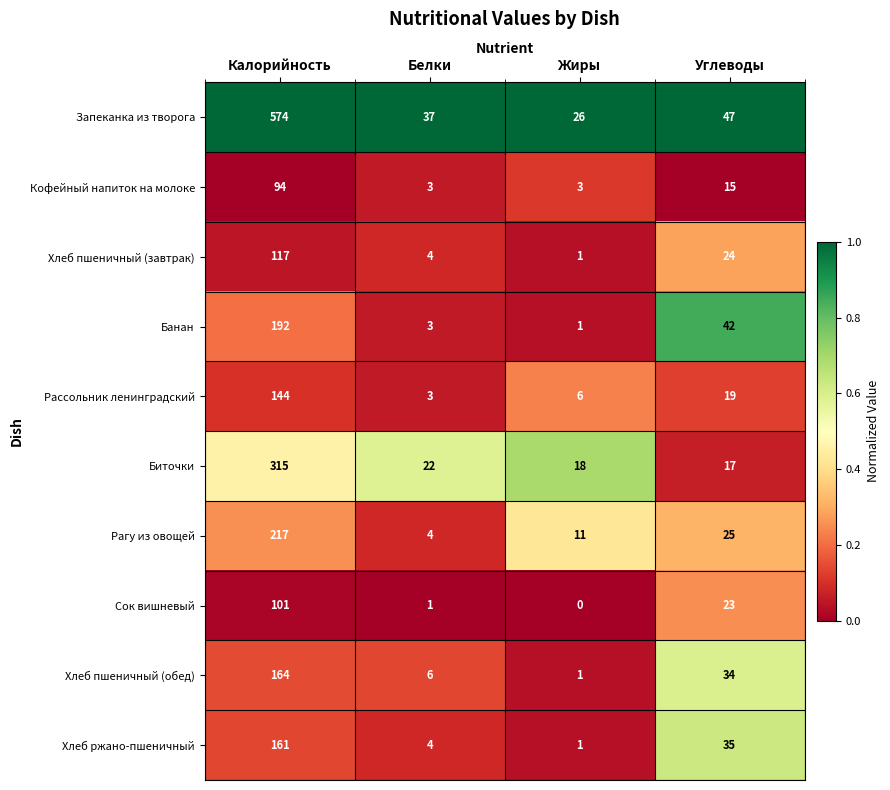

The Сок вишневый series shows 0 at Жиры. True or false?

True